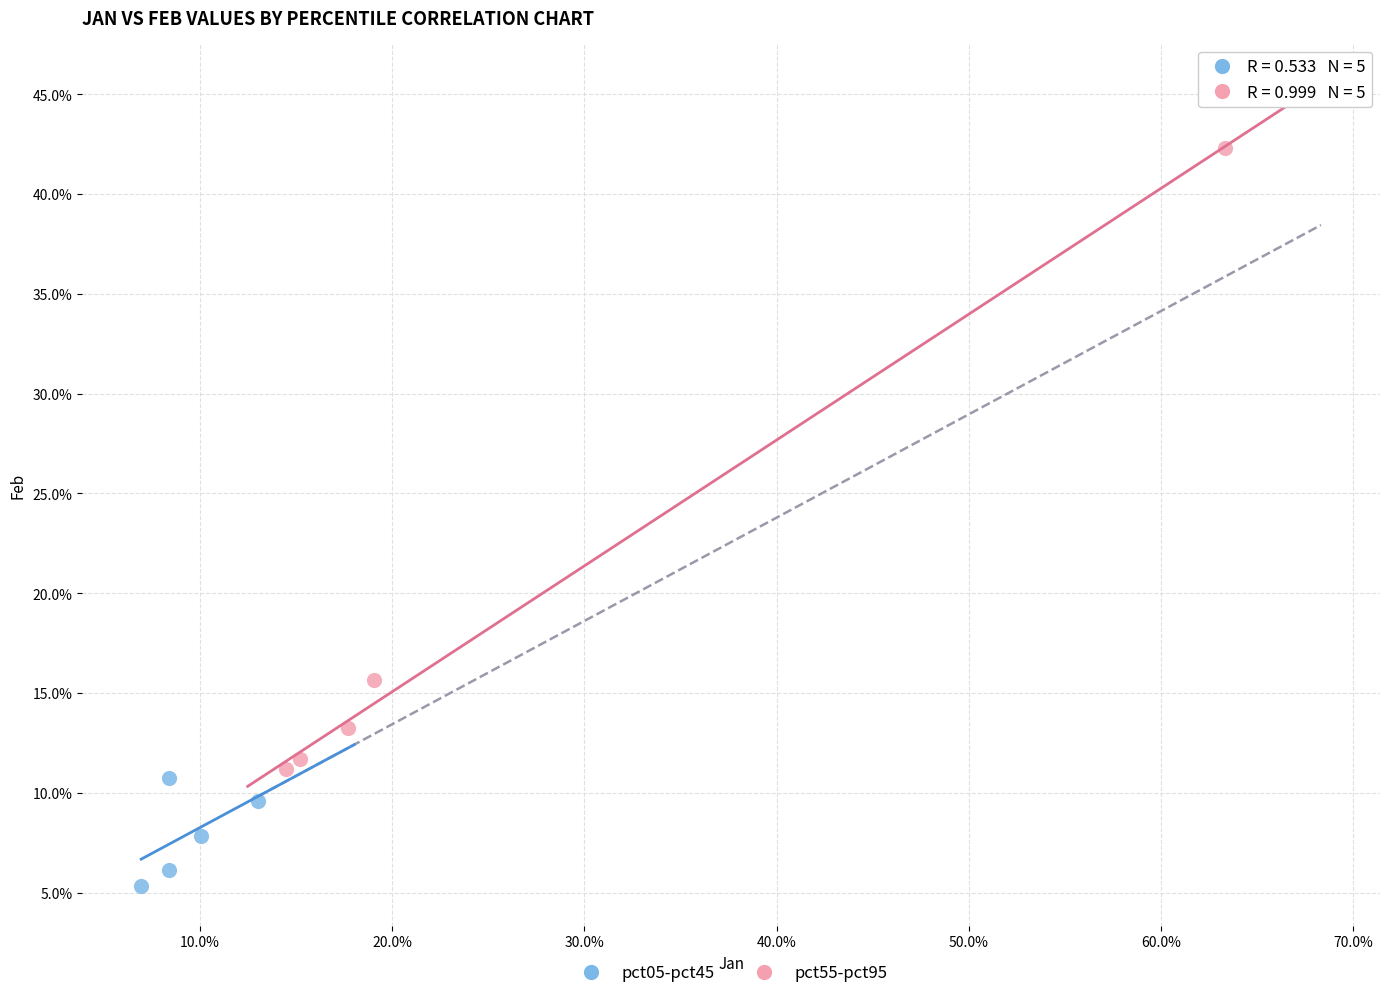

What are all the series names shown in the legend?

pct05-pct45, pct55-pct95